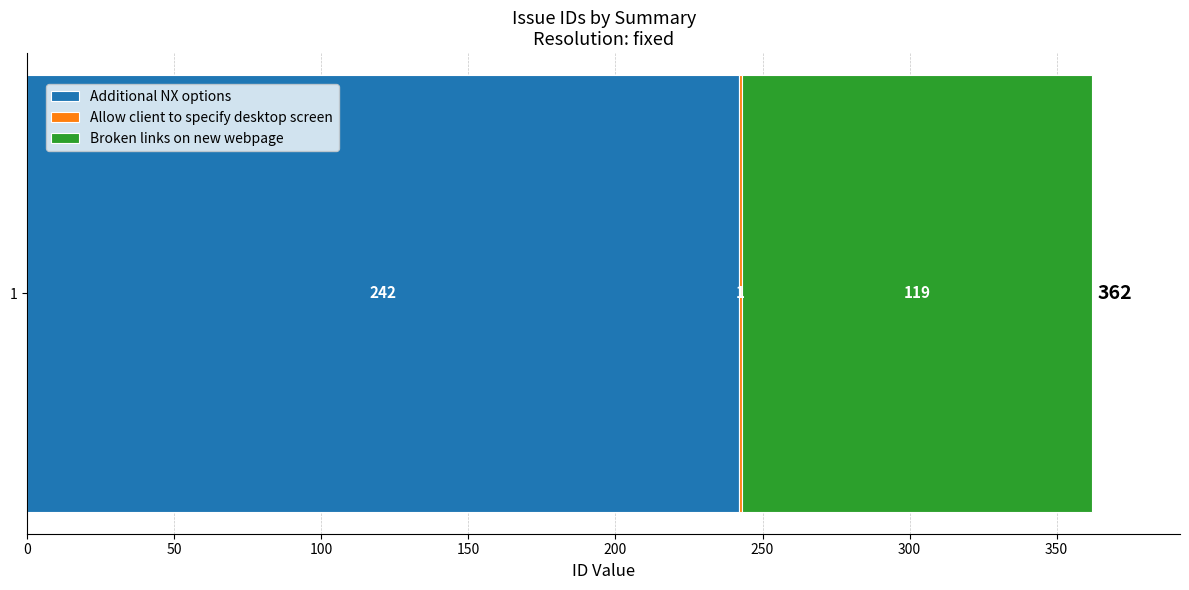

What value does the Additional NX options series have at 1?

242